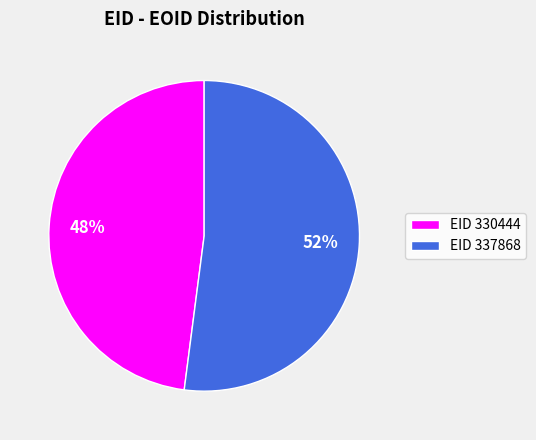

Is the sum of EID 337868 and EID 330444 greater than half?

Yes